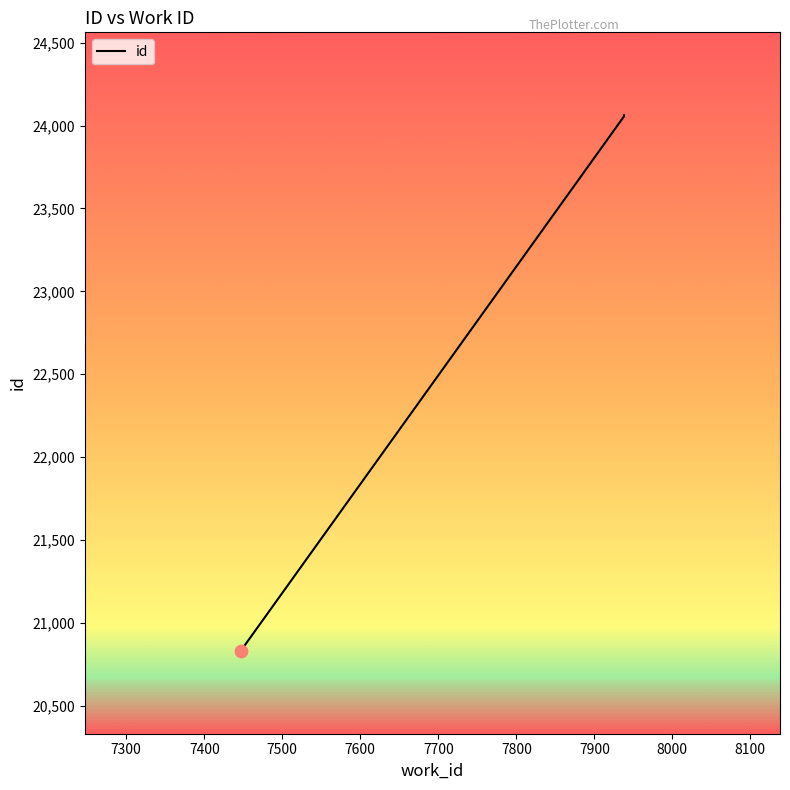

Approximately how many times larger is the value at 7300 compared to 7600?

0.9